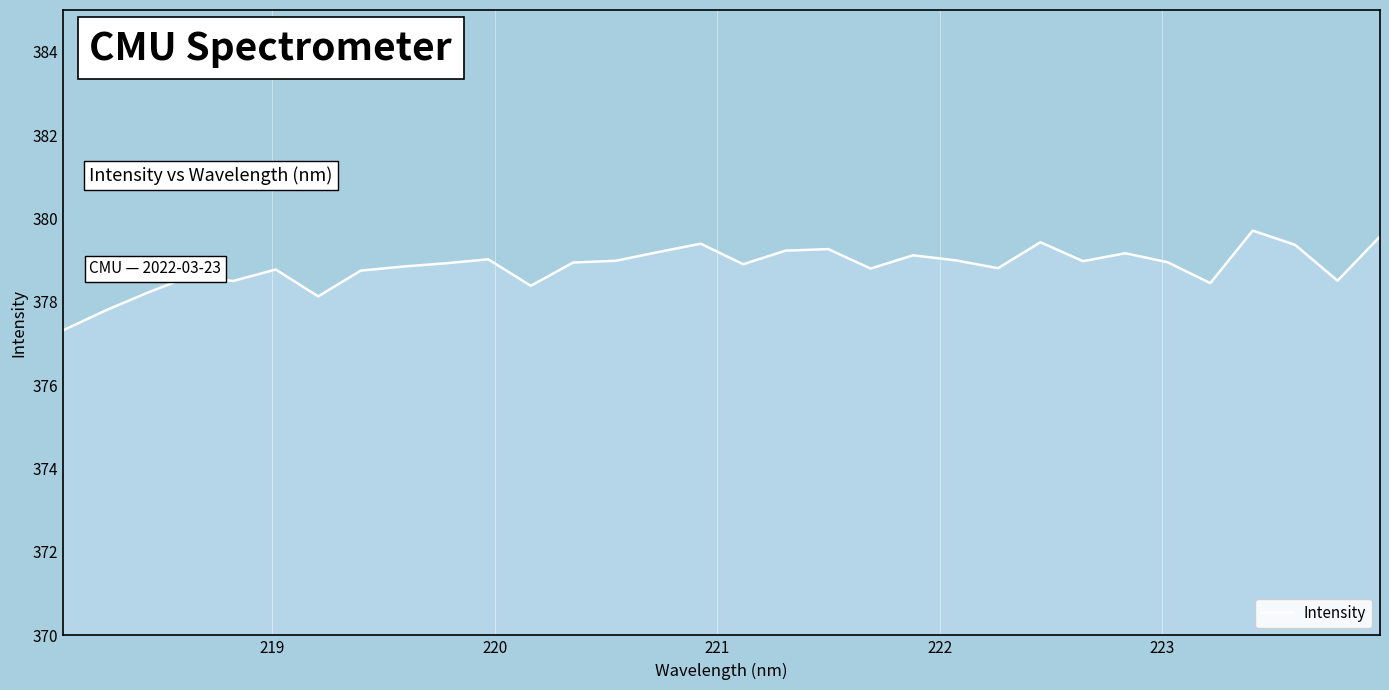

What is the maximum value for Intensity?

379.7